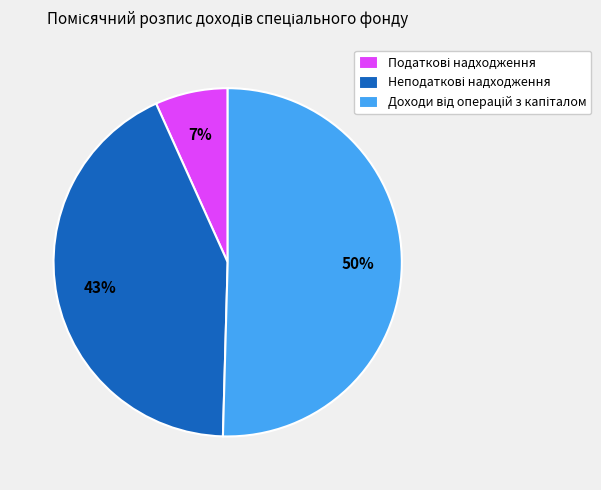

To the nearest percent, what is the average slice percentage?

33%